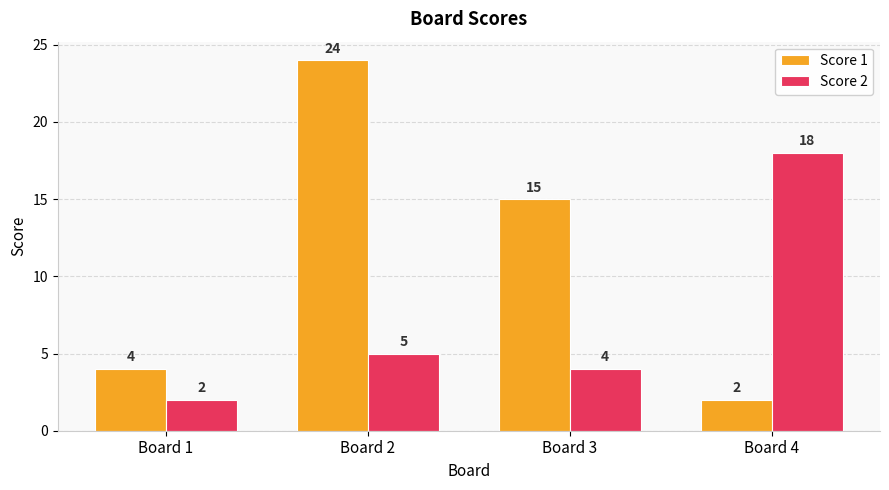

What are all the series names shown in the legend?

Score 1, Score 2